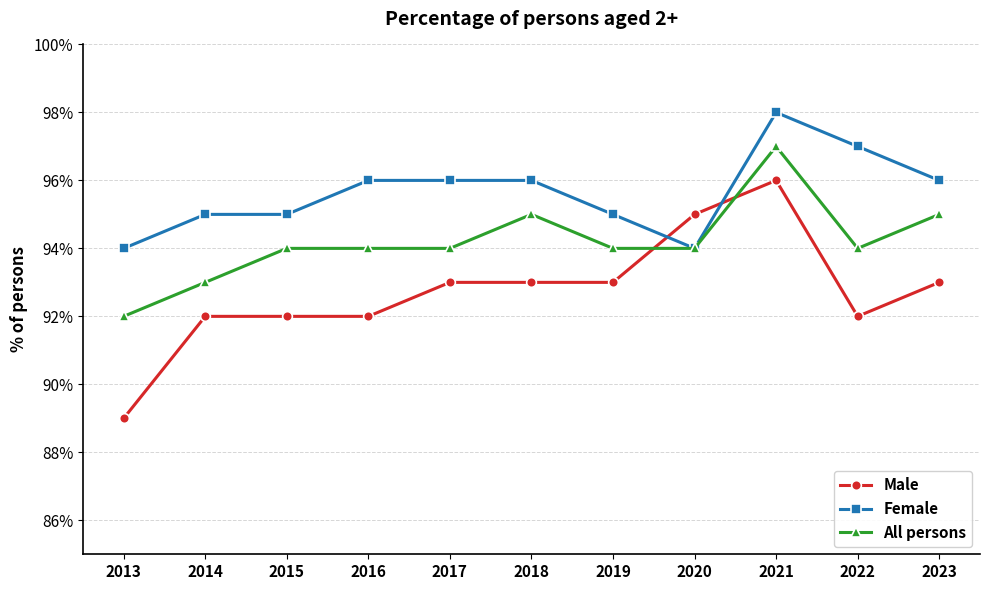

Read the Female value at 2016.

96